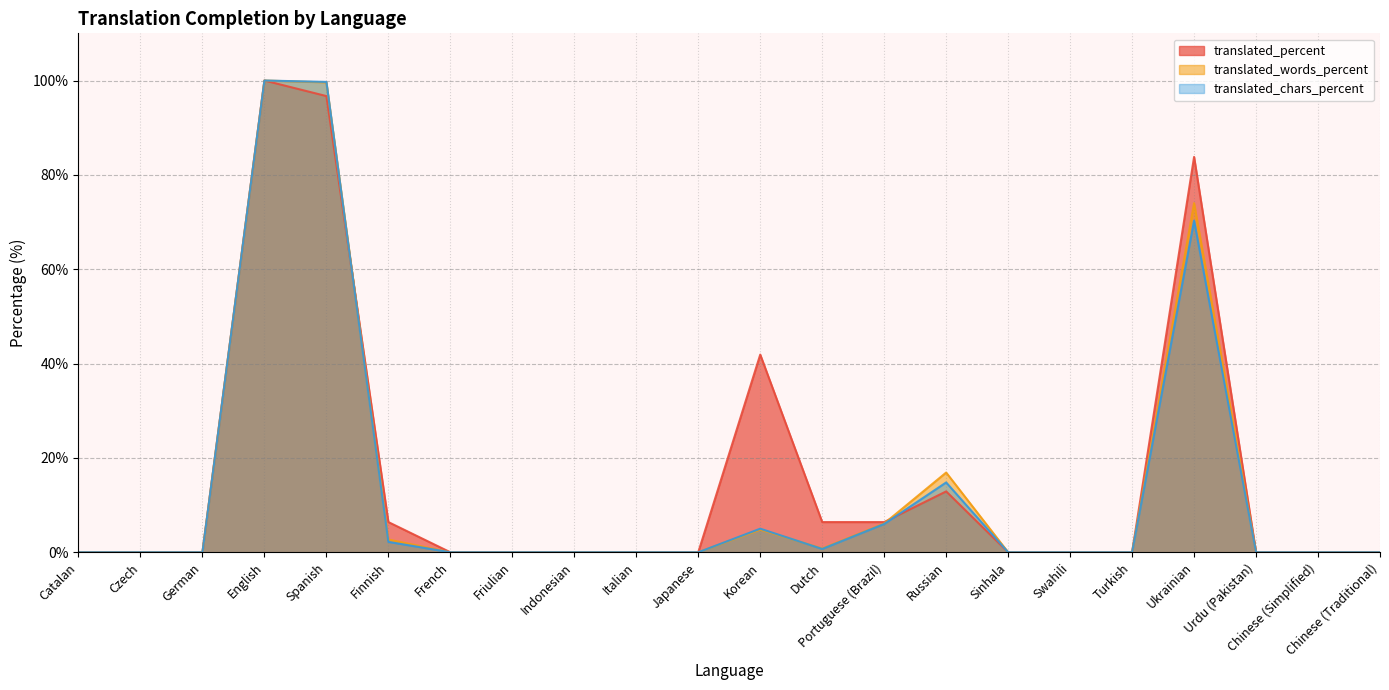

What is the difference between the maximum and minimum values in the translated_chars_percent series?

100.0